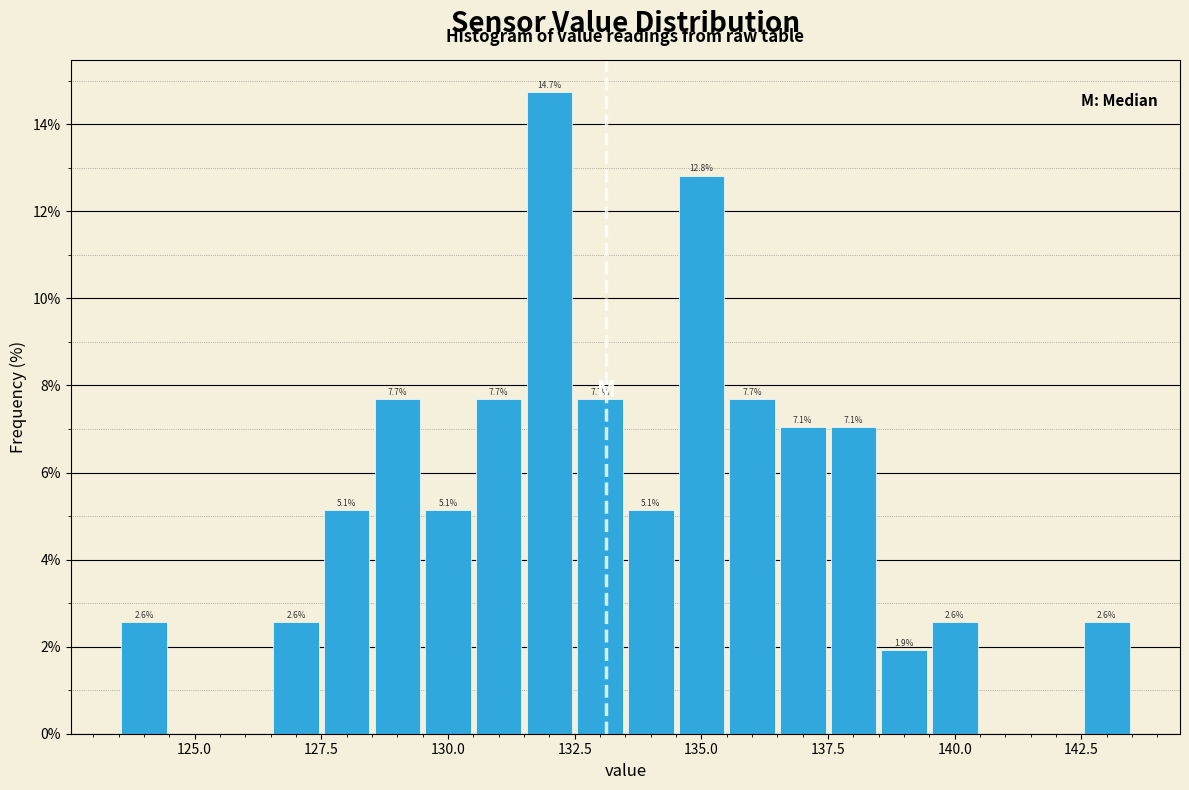

Read against the x-axis, roughly where is the centre of the tallest bar?

132.0